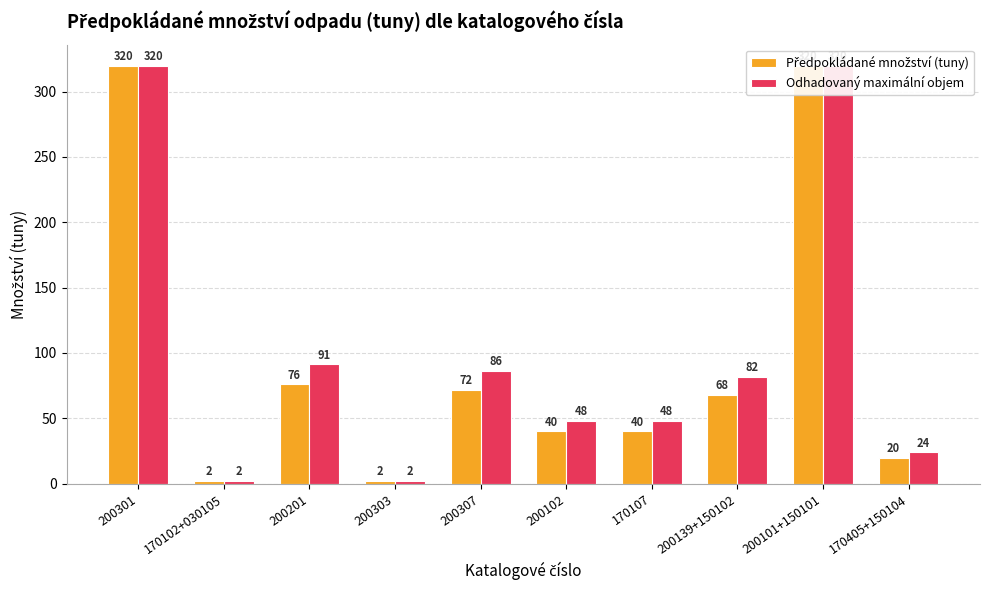

What is the sum of all Odhadovaný maximální objem values?

1024.0